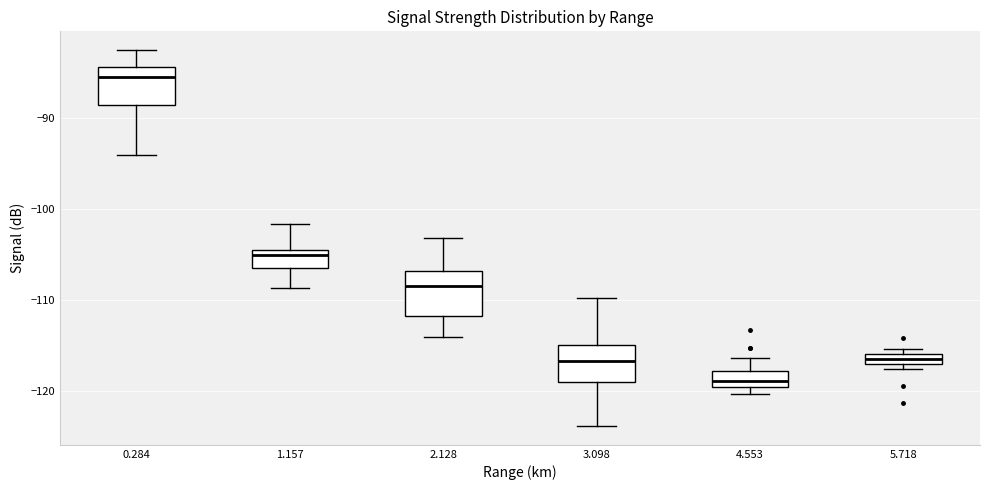

Where does the lower whisker of the box at x = 1.157 end on the y-axis? The values are not printed on the chart, so give them approximately, as read against the axis.

-109